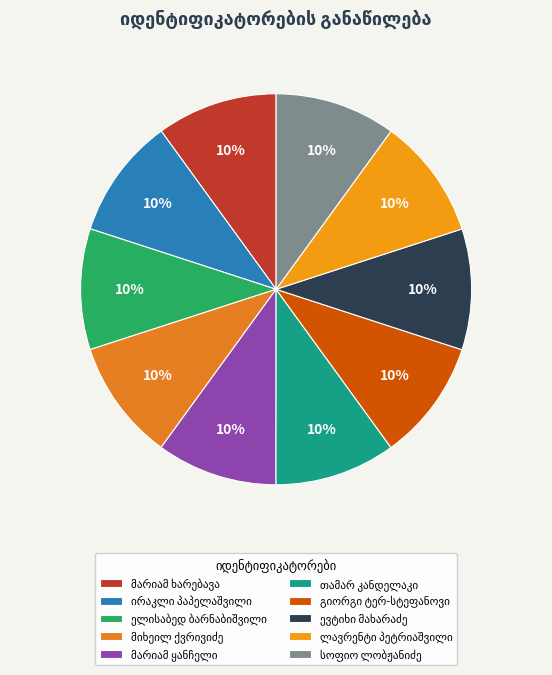

What portion of the pie excludes ელისაბედ ბარნაბიშვილი?

90.0%